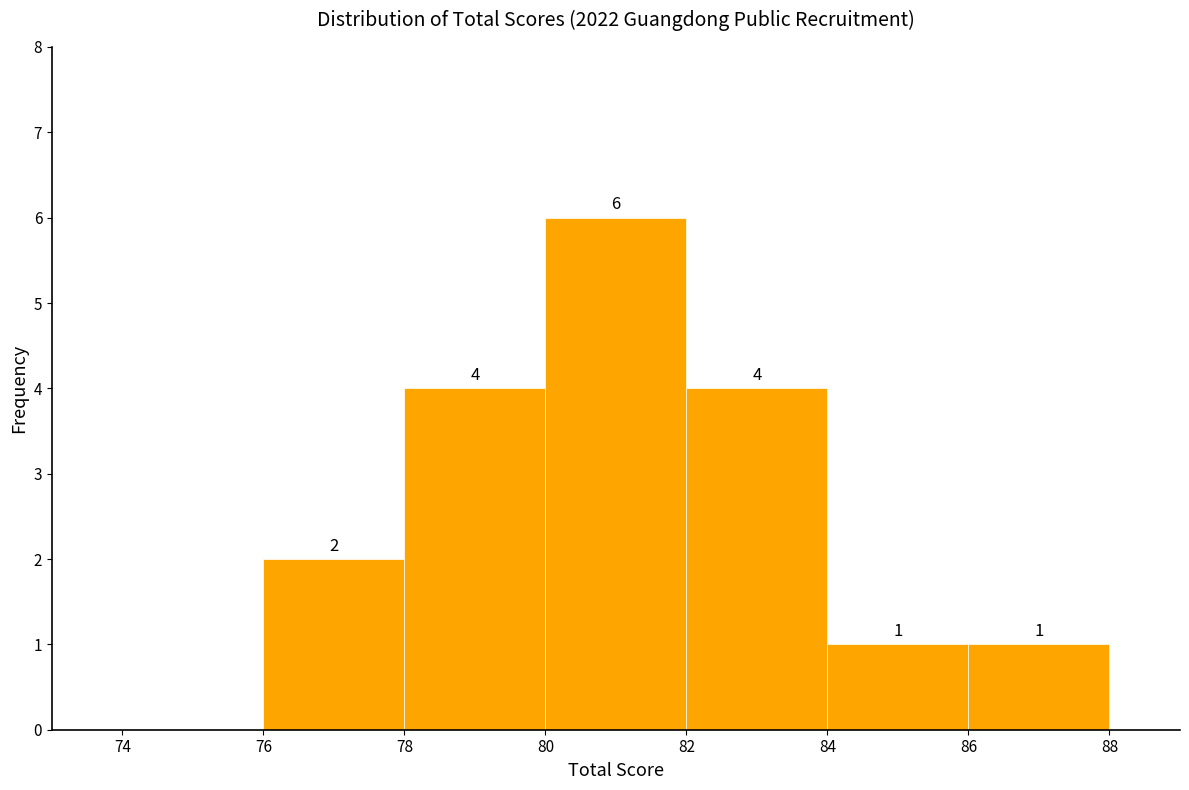

Which range on the x-axis has the tallest bar?

80 to 82